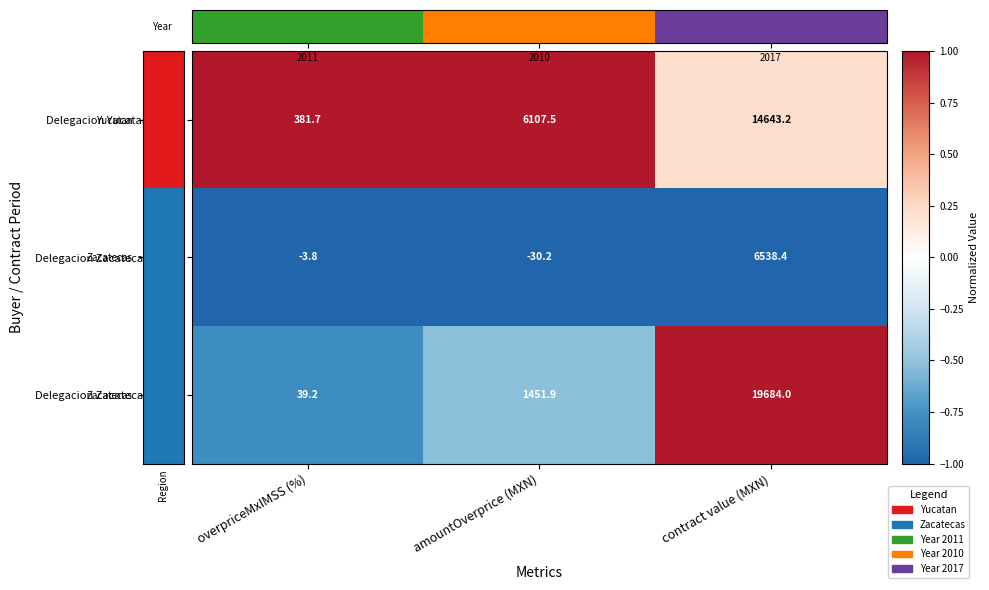

How many categories are shown in the chart?

3